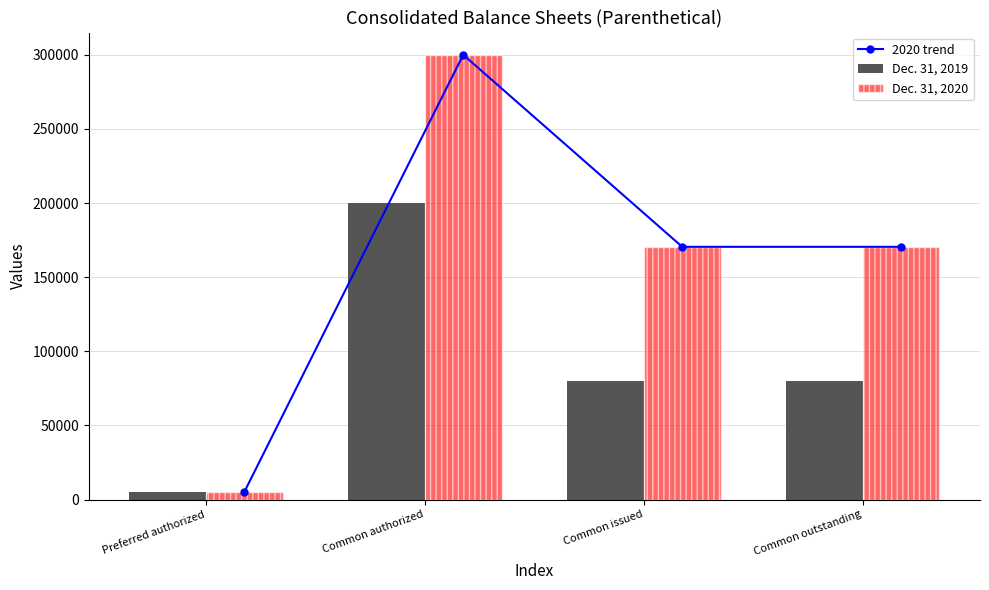

How many data points in Dec. 31, 2019 are less than 80118?

1